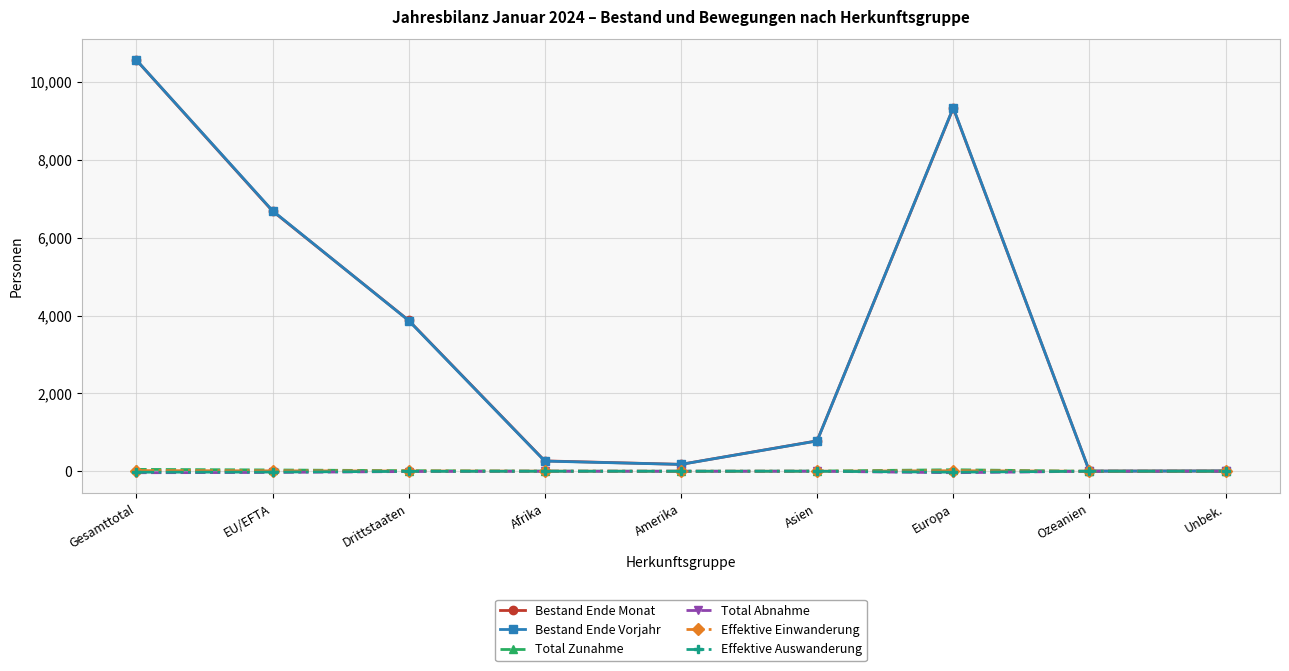

Which category has the highest value in the Bestand Ende Vorjahr series?

Gesamttotal